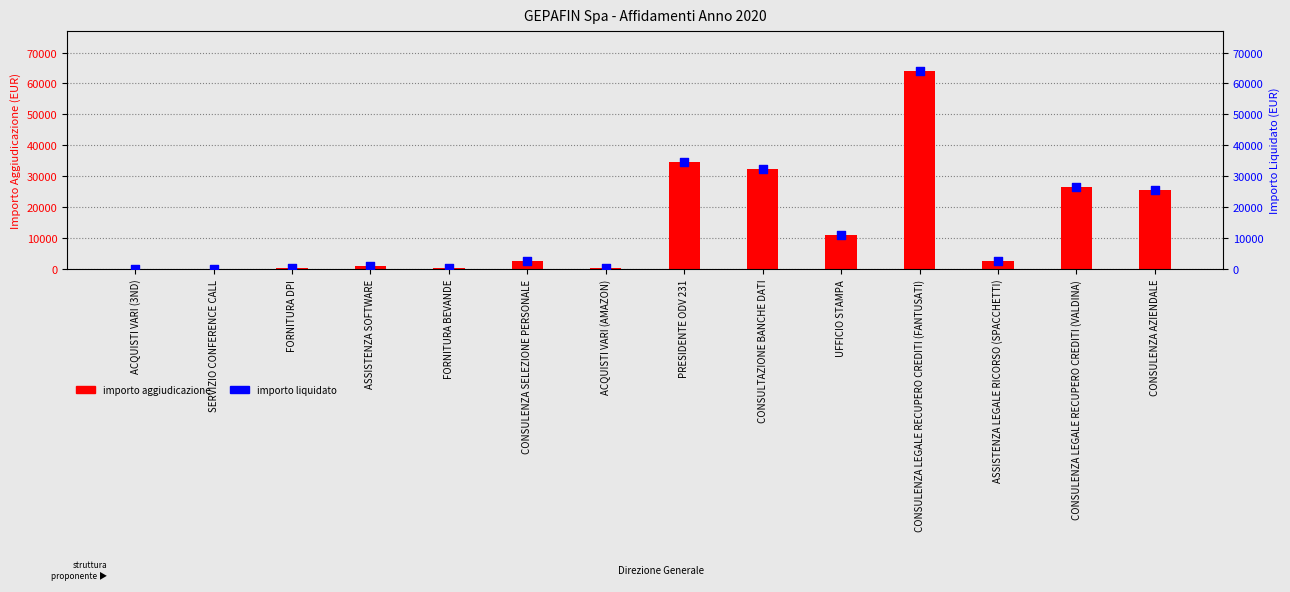

At which category is the sum across all series the highest?

CONSULENZA LEGALE RECUPERO CREDITI (FANTUSATI)